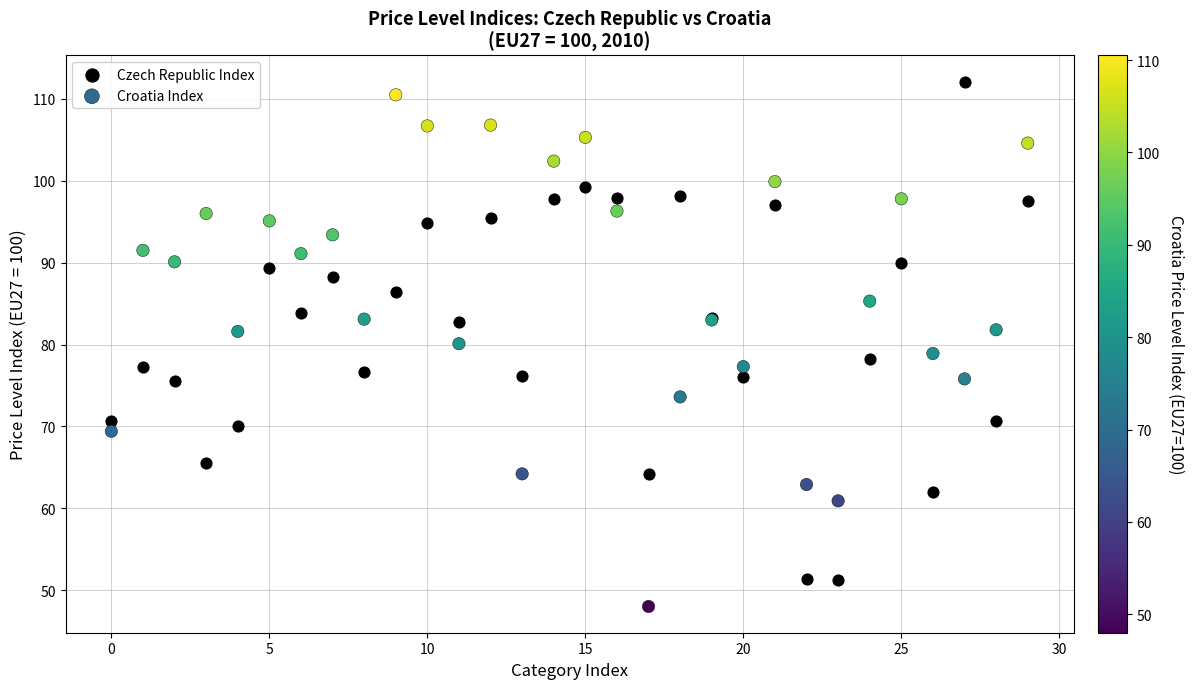

Which series contains the lowest Y value?

Croatia Index